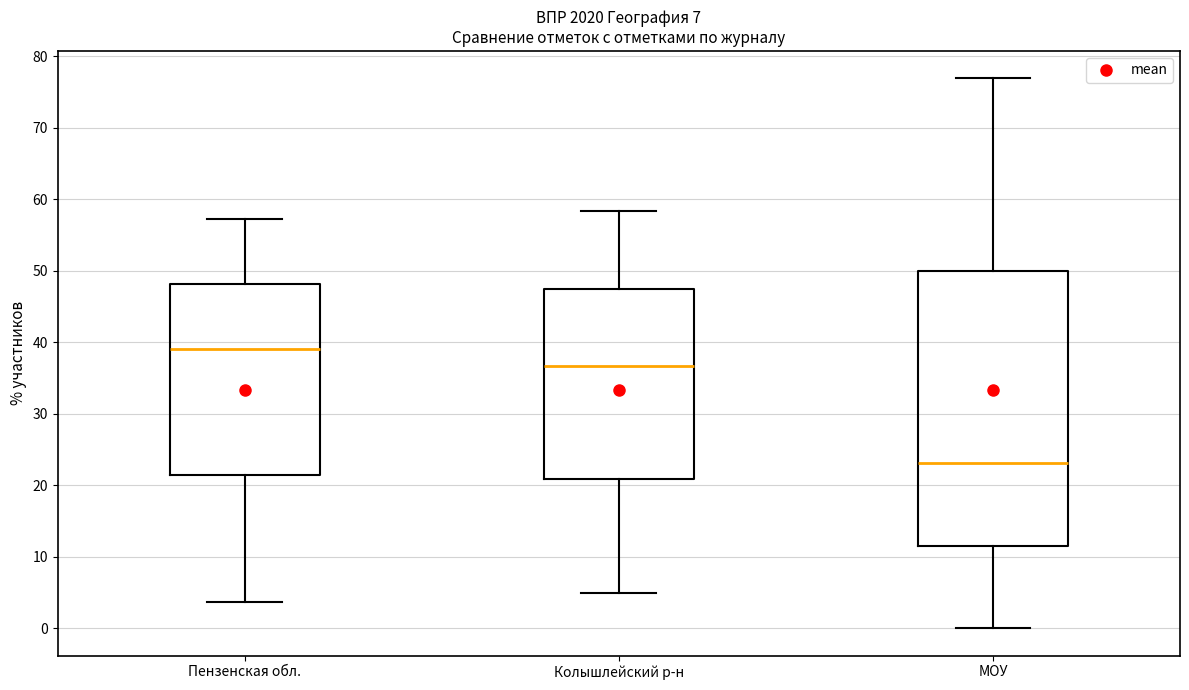

Comparing the boxes themselves (not the whiskers), which one is the tallest?

МОУ